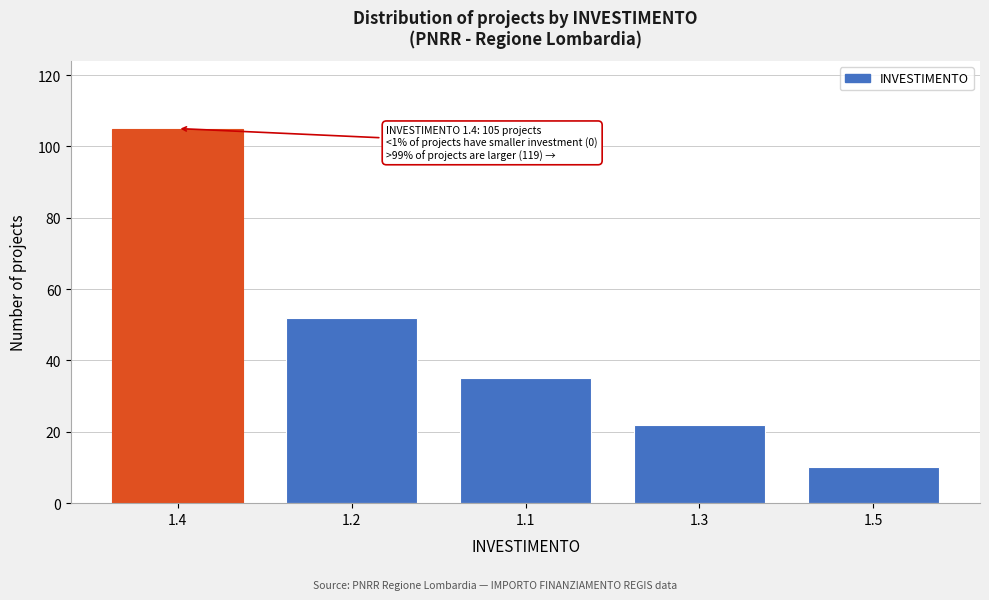

Reading left to right, what are all the values shown in this chart?

105	52	35	22	10